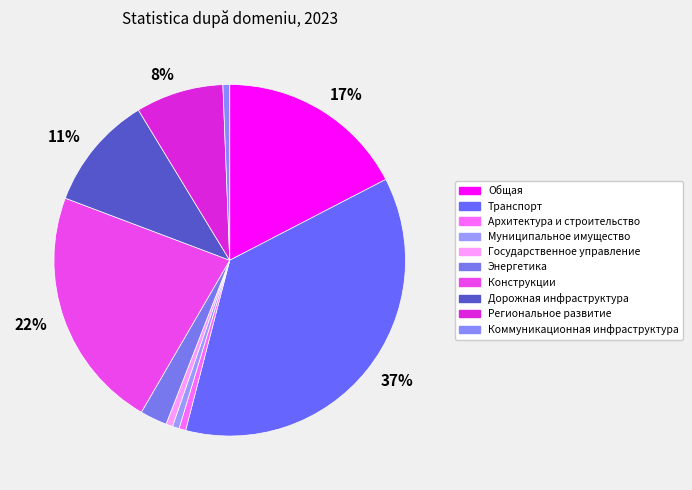

Is there any slice that represents more than half of the pie?

No